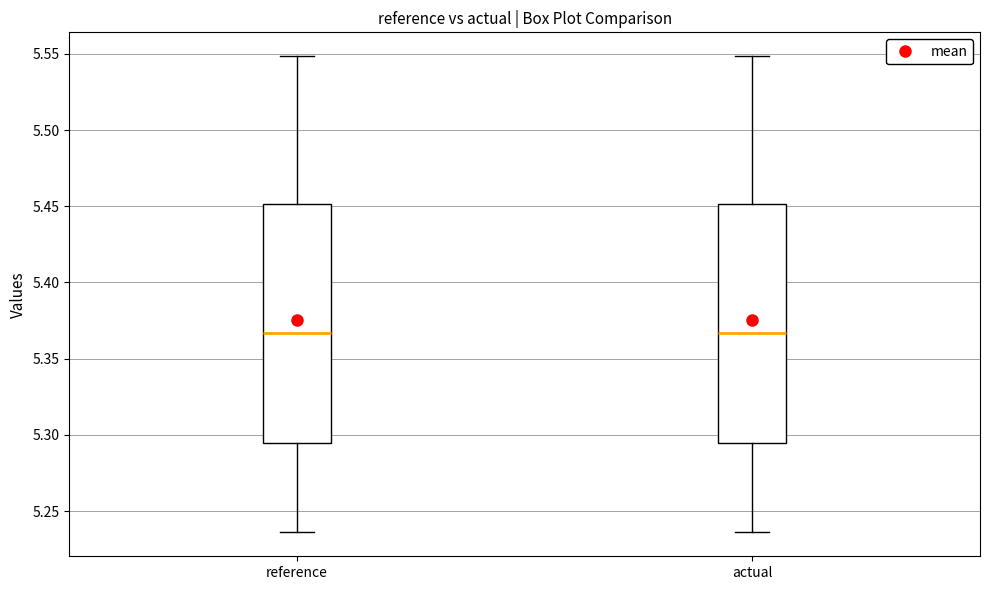

Reading left to right, transcribe this box plot: for each box, give where its median line is, the range the box spans, and where its two whiskers end, as read against the y-axis. The values are not printed on the chart, so give them approximately, as read against the axis.

reference: median 5.365, box 5.295 to 5.450, whiskers 5.235 to 5.550
actual: median 5.365, box 5.295 to 5.450, whiskers 5.235 to 5.550